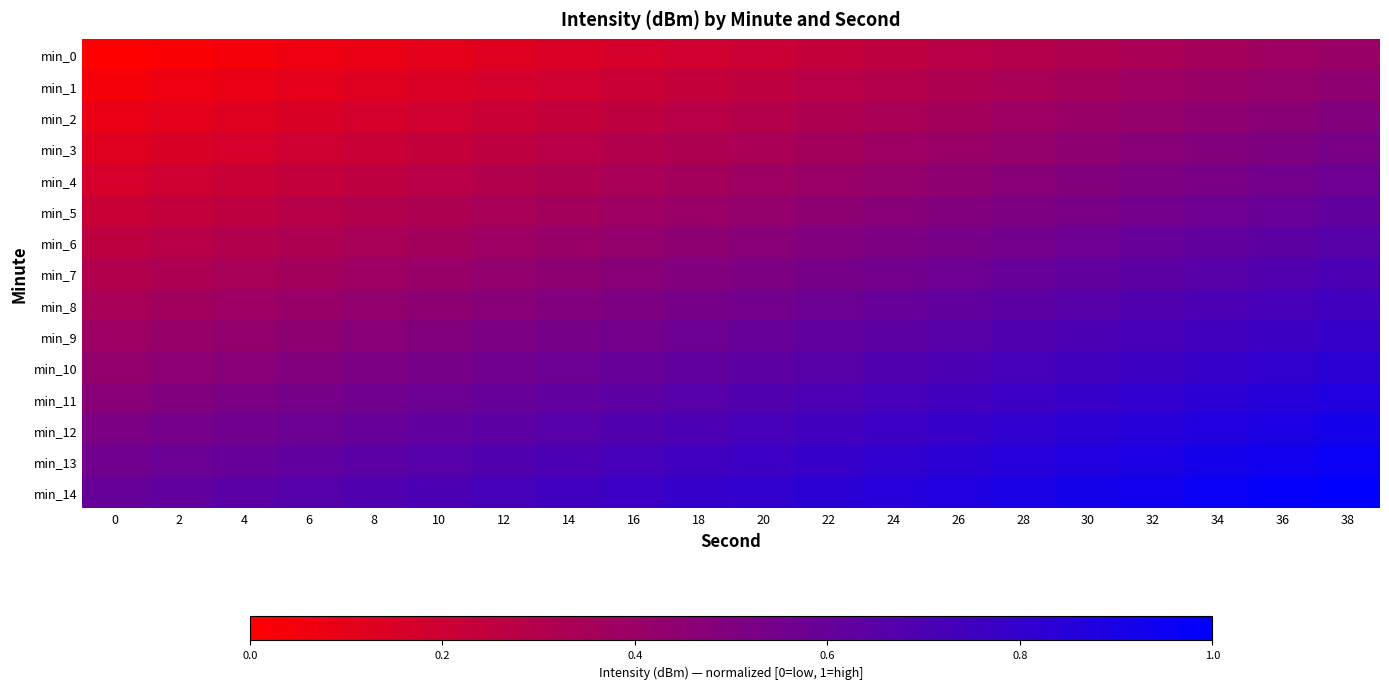

Reading left to right, what are all the values shown in this chart?

min_0: 0=0.0	2=0.0	4=0.0	6=0.1	8=0.1	10=0.1	12=0.1	14=0.1	16=0.2	18=0.2	20=0.2	22=0.2	24=0.3	26=0.3	28=0.3	30=0.3	32=0.3	34=0.4	36=0.4	38=0.4
min_1: 0=0.0	2=0.1	4=0.1	6=0.1	8=0.1	10=0.1	12=0.2	14=0.2	16=0.2	18=0.2	20=0.3	22=0.3	24=0.3	26=0.3	28=0.3	30=0.4	32=0.4	34=0.4	36=0.4	38=0.4
min_2: 0=0.1	2=0.1	4=0.1	6=0.1	8=0.2	10=0.2	12=0.2	14=0.2	16=0.3	18=0.3	20=0.3	22=0.3	24=0.3	26=0.4	28=0.4	30=0.4	32=0.4	34=0.4	36=0.5	38=0.5
min_3: 0=0.1	2=0.1	4=0.2	6=0.2	8=0.2	10=0.2	12=0.3	14=0.3	16=0.3	18=0.3	20=0.3	22=0.4	24=0.4	26=0.4	28=0.4	30=0.4	32=0.5	34=0.5	36=0.5	38=0.5
min_4: 0=0.2	2=0.2	4=0.2	6=0.2	8=0.3	10=0.3	12=0.3	14=0.3	16=0.3	18=0.4	20=0.4	22=0.4	24=0.4	26=0.4	28=0.5	30=0.5	32=0.5	34=0.5	36=0.6	38=0.6
min_5: 0=0.2	2=0.2	4=0.3	6=0.3	8=0.3	10=0.3	12=0.3	14=0.4	16=0.4	18=0.4	20=0.4	22=0.4	24=0.5	26=0.5	28=0.5	30=0.5	32=0.6	34=0.6	36=0.6	38=0.6
min_6: 0=0.3	2=0.3	4=0.3	6=0.3	8=0.3	10=0.4	12=0.4	14=0.4	16=0.4	18=0.4	20=0.5	22=0.5	24=0.5	26=0.5	28=0.6	30=0.6	32=0.6	34=0.6	36=0.6	38=0.7
min_7: 0=0.3	2=0.3	4=0.3	6=0.4	8=0.4	10=0.4	12=0.4	14=0.4	16=0.5	18=0.5	20=0.5	22=0.5	24=0.6	26=0.6	28=0.6	30=0.6	32=0.6	34=0.7	36=0.7	38=0.7
min_8: 0=0.3	2=0.4	4=0.4	6=0.4	8=0.4	10=0.4	12=0.5	14=0.5	16=0.5	18=0.5	20=0.6	22=0.6	24=0.6	26=0.6	28=0.6	30=0.7	32=0.7	34=0.7	36=0.7	38=0.7
min_9: 0=0.4	2=0.4	4=0.4	6=0.4	8=0.5	10=0.5	12=0.5	14=0.5	16=0.6	18=0.6	20=0.6	22=0.6	24=0.6	26=0.7	28=0.7	30=0.7	32=0.7	34=0.7	36=0.8	38=0.8
min_10: 0=0.4	2=0.4	4=0.5	6=0.5	8=0.5	10=0.5	12=0.6	14=0.6	16=0.6	18=0.6	20=0.6	22=0.7	24=0.7	26=0.7	28=0.7	30=0.7	32=0.8	34=0.8	36=0.8	38=0.8
min_11: 0=0.5	2=0.5	4=0.5	6=0.5	8=0.6	10=0.6	12=0.6	14=0.6	16=0.6	18=0.7	20=0.7	22=0.7	24=0.7	26=0.7	28=0.8	30=0.8	32=0.8	34=0.8	36=0.9	38=0.9
min_12: 0=0.5	2=0.5	4=0.6	6=0.6	8=0.6	10=0.6	12=0.6	14=0.7	16=0.7	18=0.7	20=0.7	22=0.7	24=0.8	26=0.8	28=0.8	30=0.8	32=0.9	34=0.9	36=0.9	38=0.9
min_13: 0=0.6	2=0.6	4=0.6	6=0.6	8=0.6	10=0.7	12=0.7	14=0.7	16=0.7	18=0.7	20=0.8	22=0.8	24=0.8	26=0.8	28=0.9	30=0.9	32=0.9	34=0.9	36=0.9	38=1.0
min_14: 0=0.6	2=0.6	4=0.6	6=0.7	8=0.7	10=0.7	12=0.7	14=0.7	16=0.8	18=0.8	20=0.8	22=0.8	24=0.9	26=0.9	28=0.9	30=0.9	32=0.9	34=1.0	36=1.0	38=1.0